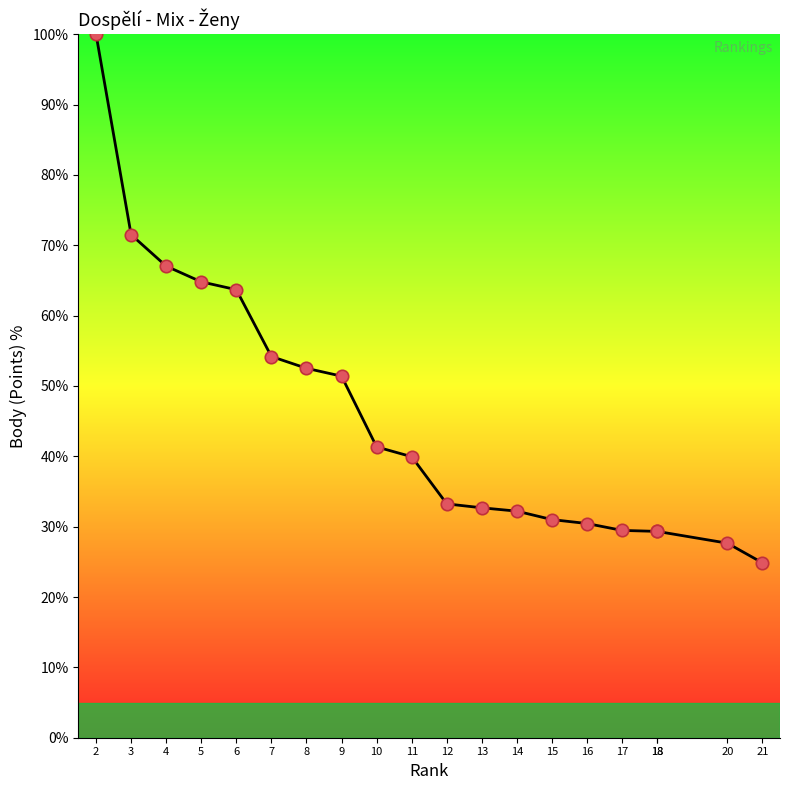

What is the change in value from 13 to 18?

-3.4